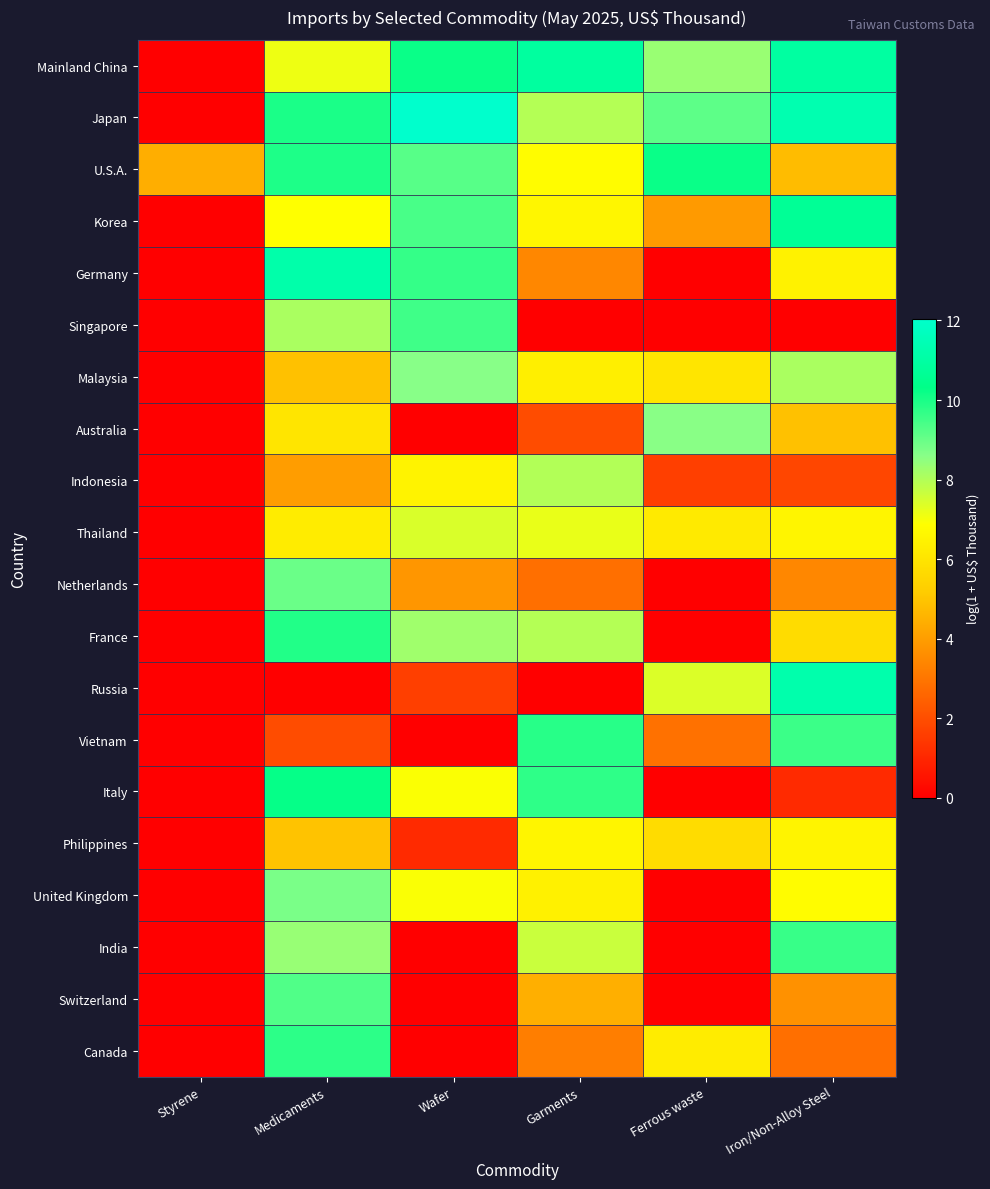

At which category is the sum across all series the highest?

Medicaments